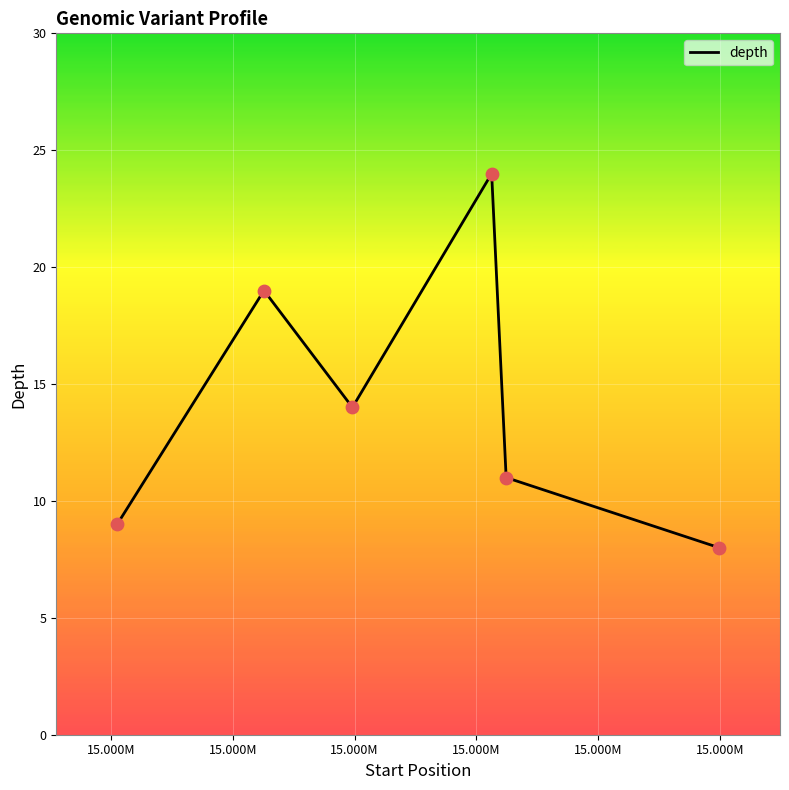

What is the average value?

14